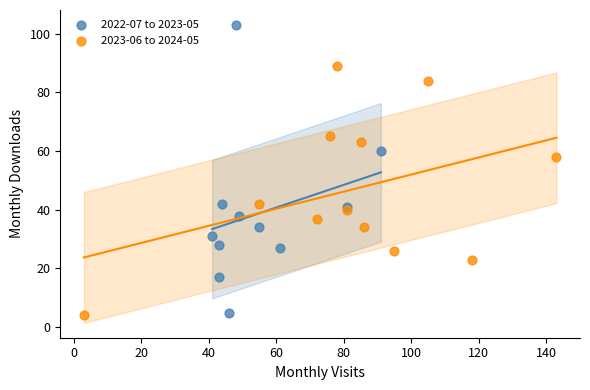

Which series reaches the maximum Y coordinate?

2022-07 to 2023-05